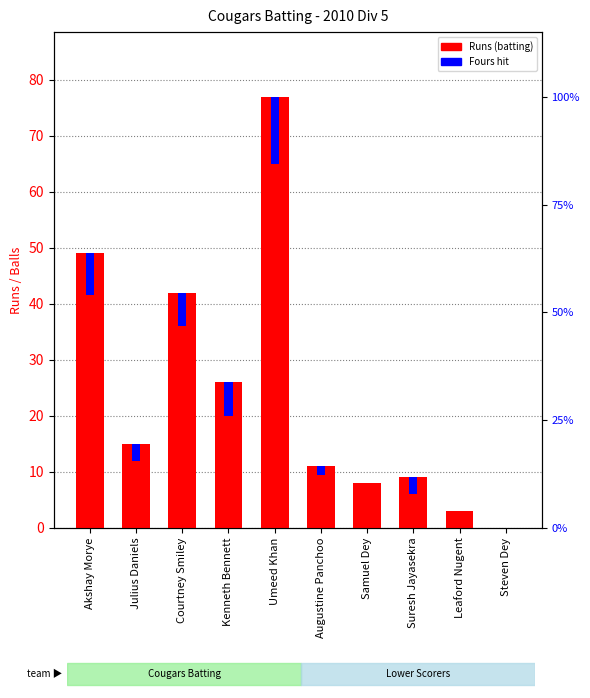

List the labels in order of value, smallest first.

Steven Dey, Leaford Nugent, Samuel Dey, Suresh Jayasekra, Augustine Panchoo, Julius Daniels, Kenneth Bennett, Courtney Smiley, Akshay Morye, Umeed Khan